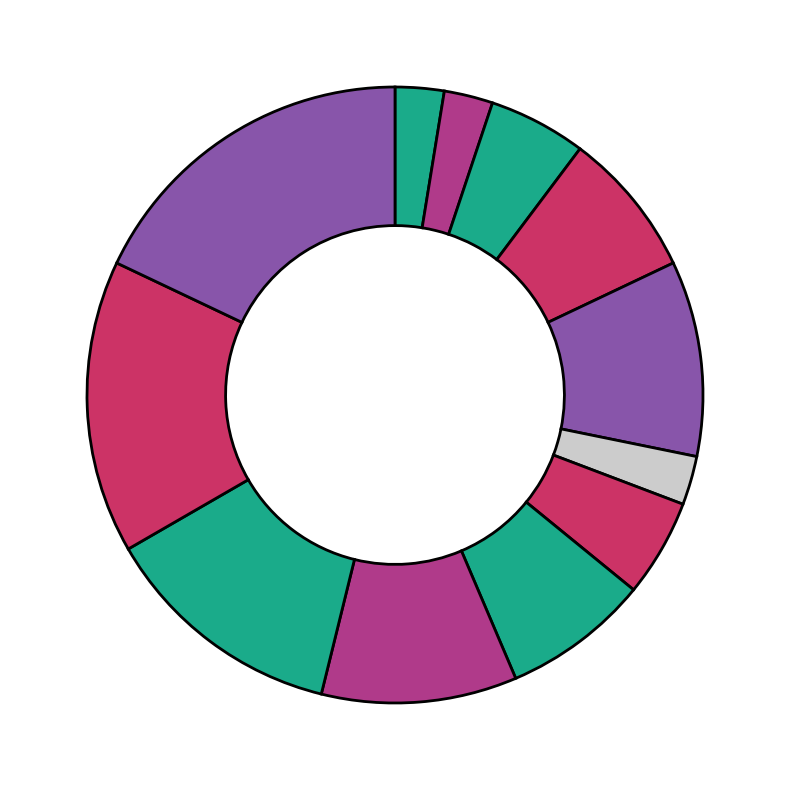

Does any single category account for the majority?

No